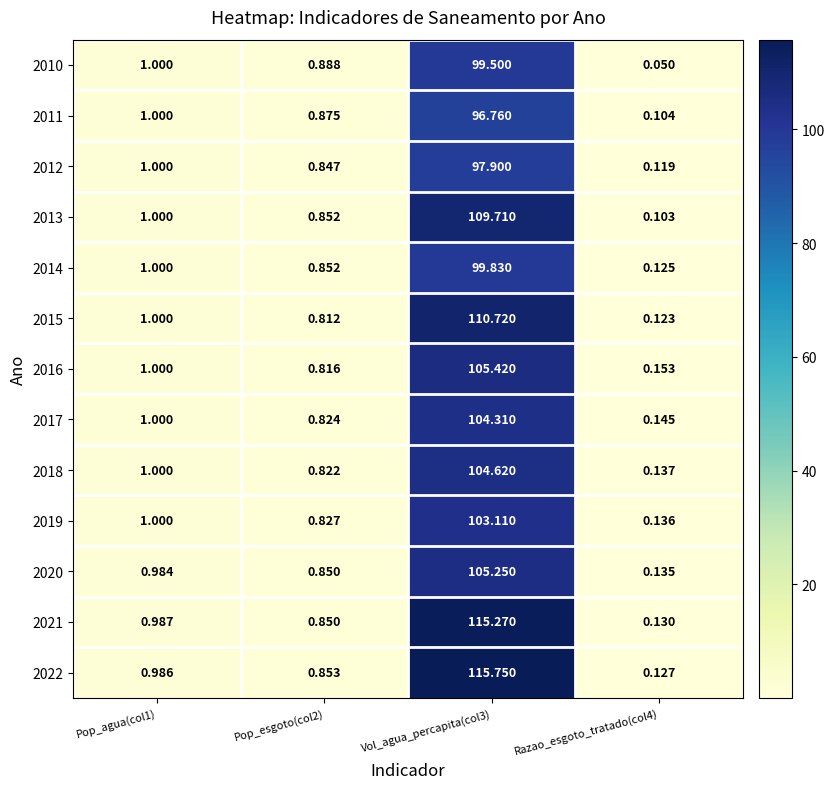

At which category is the sum across all series the highest?

Vol_agua_percapita(col3)